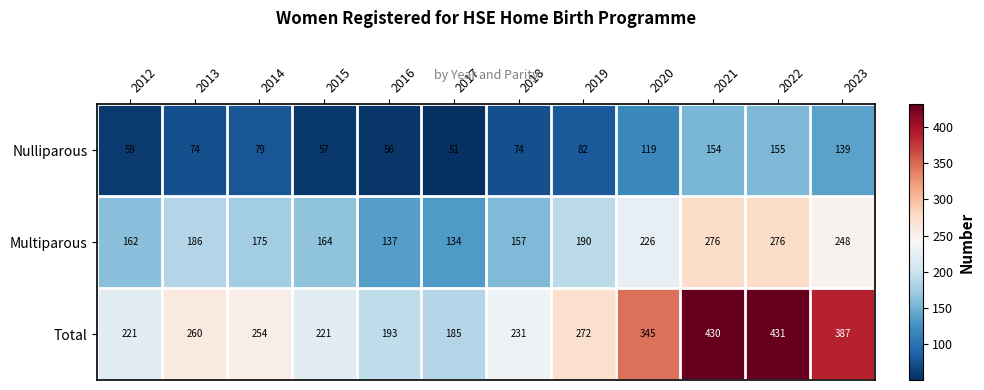

The Total series shows 357 at 2015. True or false?

False